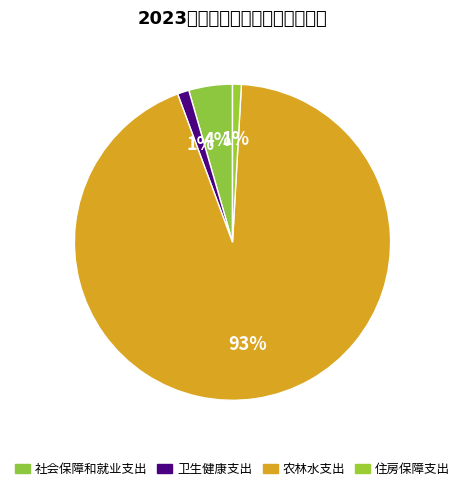

True or false: 卫生健康支出 accounts for 10% of the total.

False